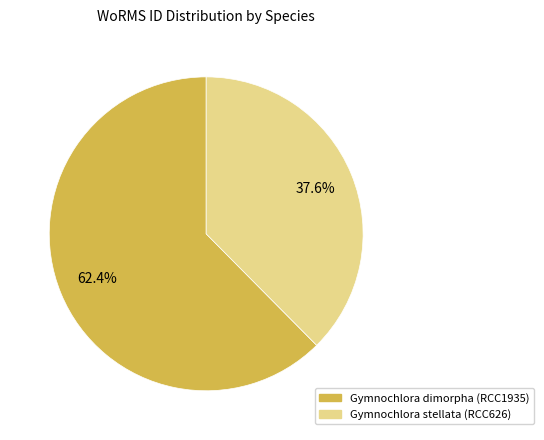

Is it true that Gymnochlora dimorpha (RCC1935) is 62% of the pie?

True